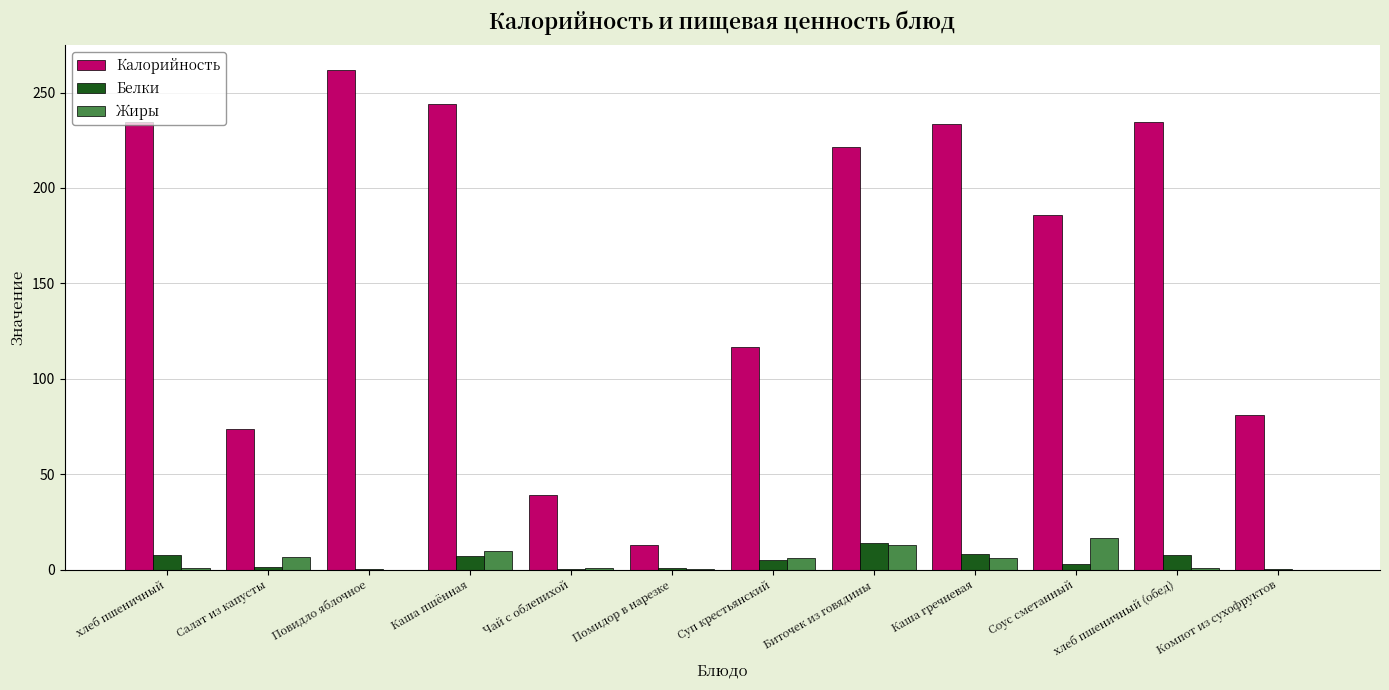

How many groups of bars are there?

12